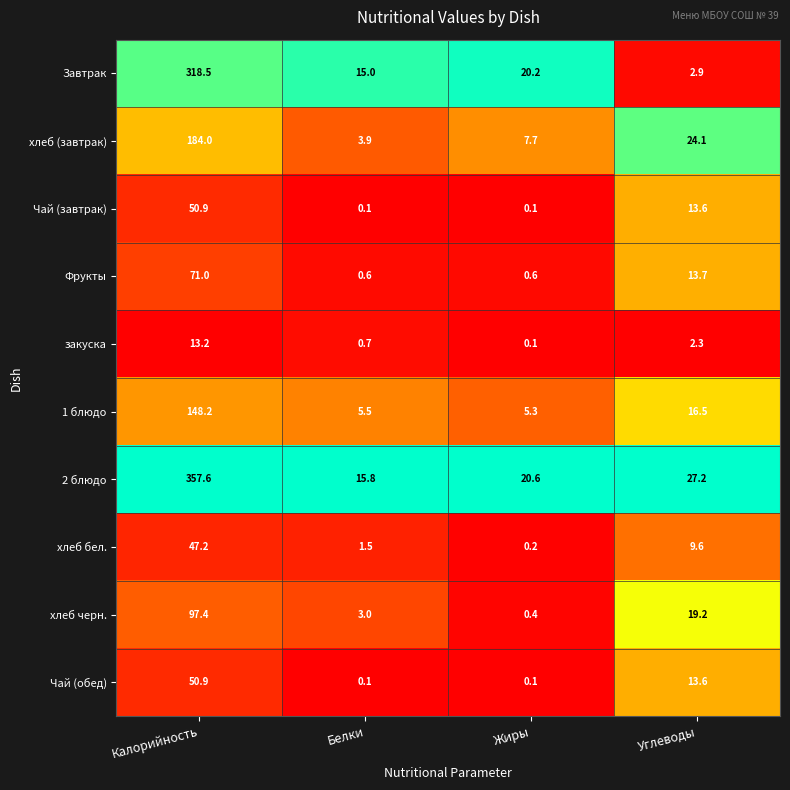

What is the highest value of the Чай (обед) series?

50.9